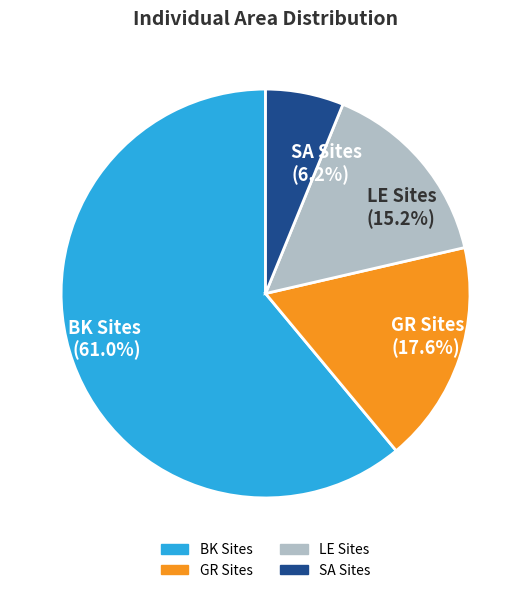

Is there a majority slice in this chart?

Yes